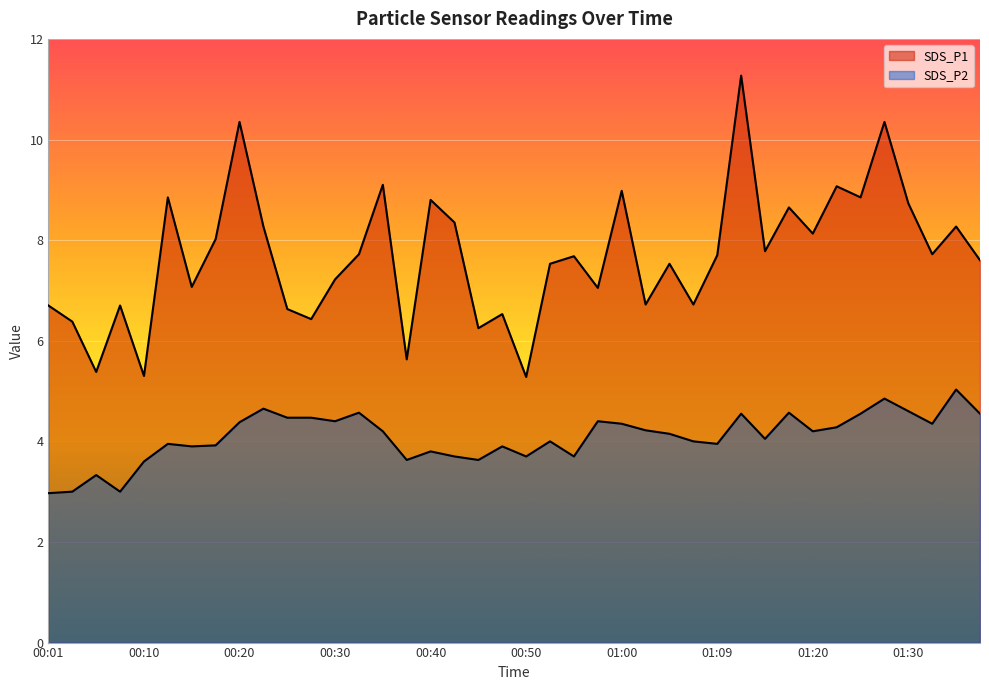

Read the SDS_P2 value at 01:27.

4.8